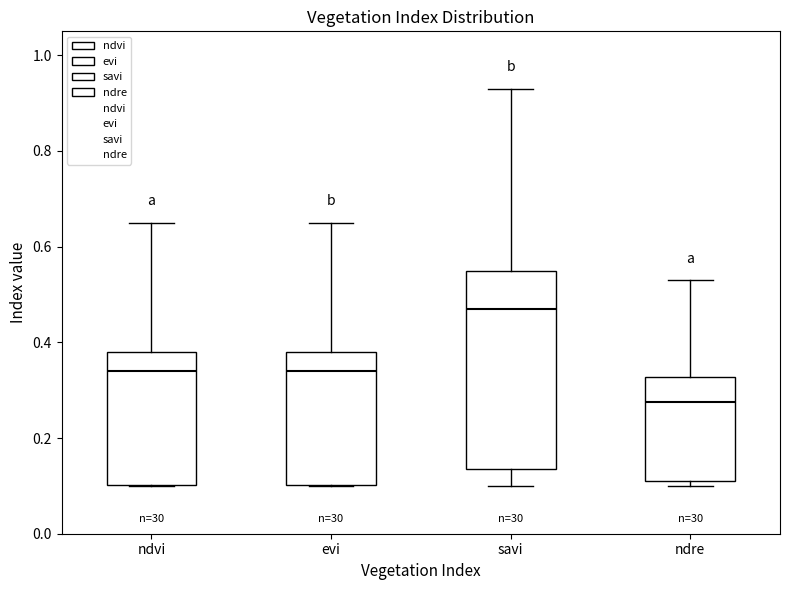

Comparing the boxes themselves (not the whiskers), which one is the tallest?

savi